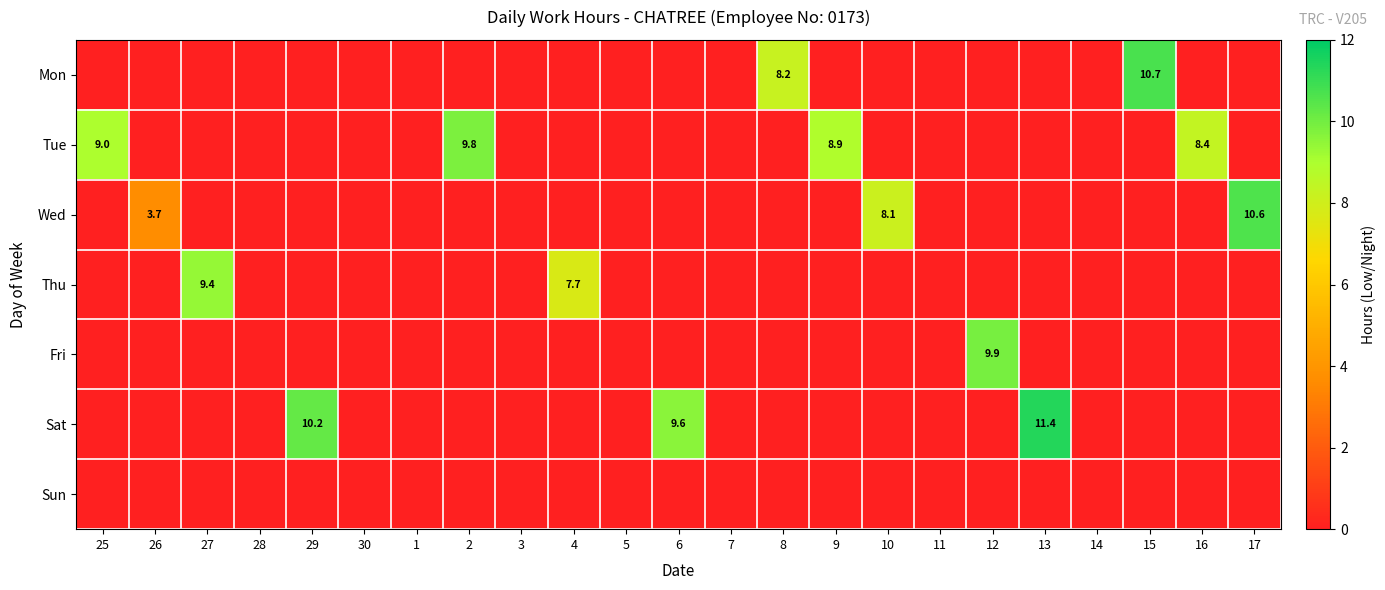

Is it true that Wed equals 16.7 at 17?

False